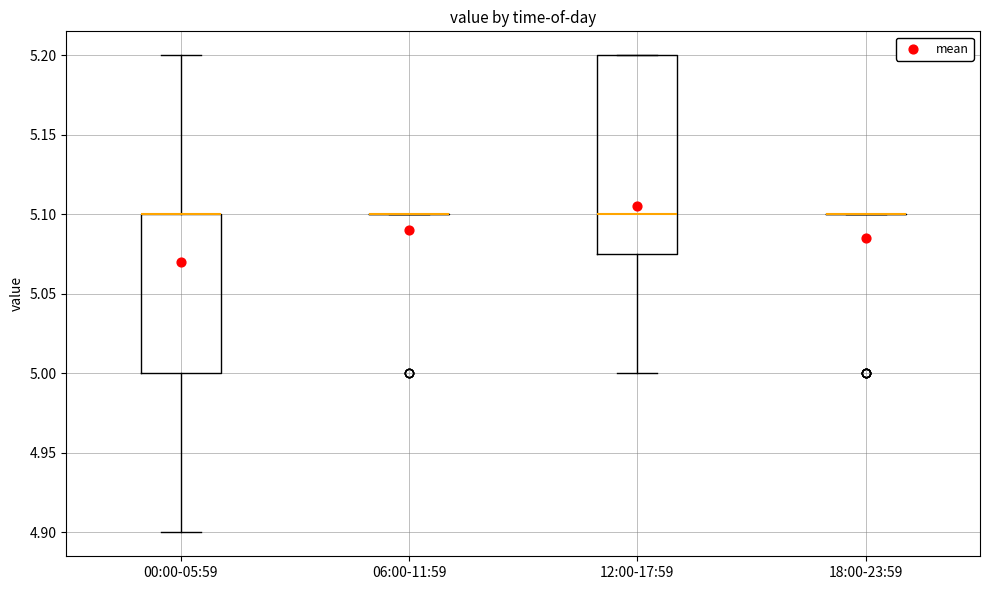

Reading left to right, read every box against the y-axis: the position of its median line, the range the box covers, and the ends of its whiskers. The values are not printed on the chart, so give them approximately, as read against the axis.

00:00-05:59: median 5.100 (drawn on the box's upper edge), box 5.000 to 5.100, whiskers 4.900 to 5.200
06:00-11:59: box collapsed to a line at 5.100, whiskers 5.100 to 5.100
12:00-17:59: median 5.100, box 5.075 to 5.200, whiskers 5.000 to 5.200
18:00-23:59: box collapsed to a line at 5.100, whiskers 5.100 to 5.100